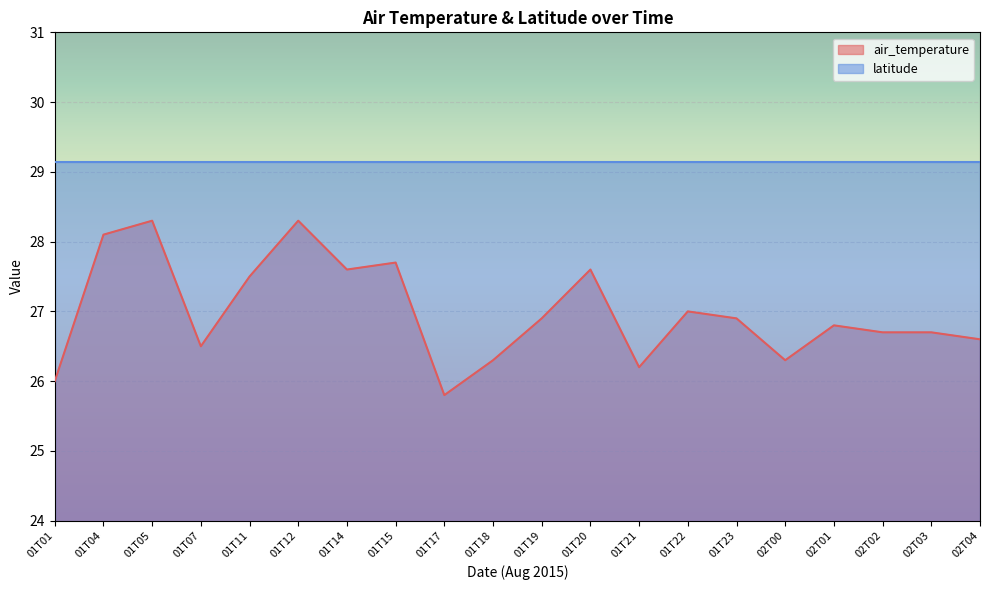

What is the value of the 13th point from the left?

26.2